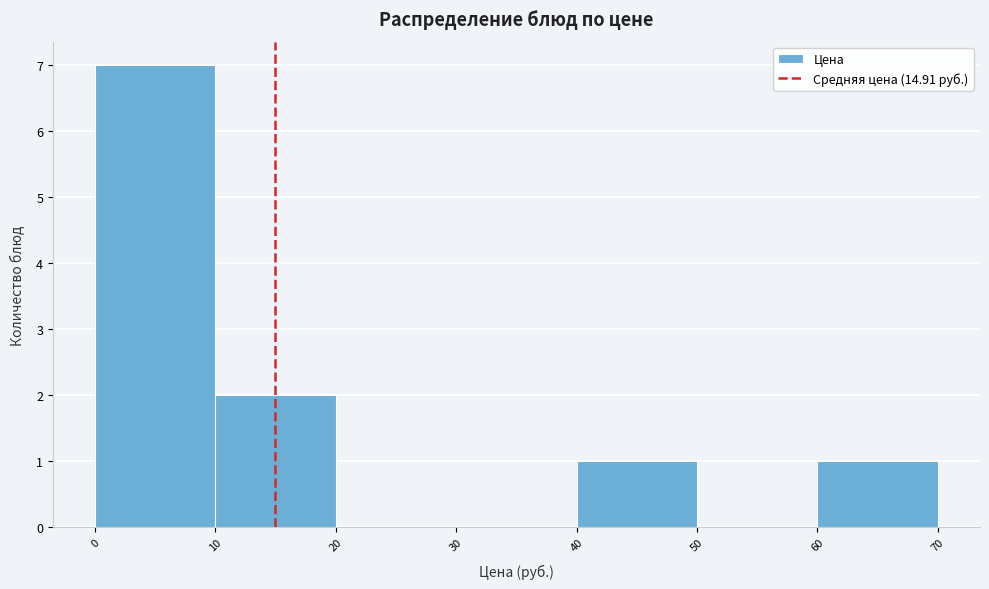

Reading left to right, list every bar in this chart as the range it spans on the x-axis followed by its height. The values are not printed on the chart, so give them approximately, as read against the axis.

0 to 10: 7
10 to 20: 2
20 to 30: 0
30 to 40: 0
40 to 50: 1
50 to 60: 0
60 to 70: 1